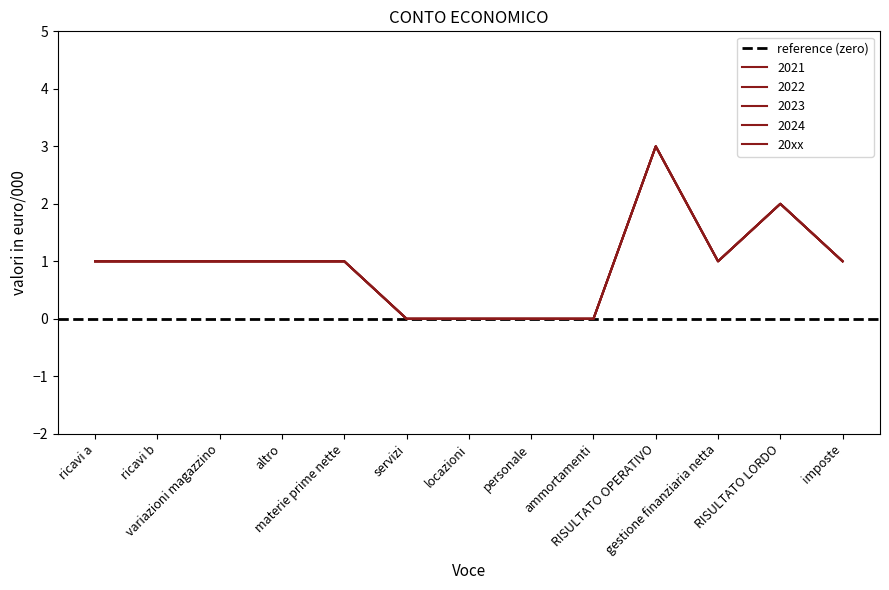

How many data points in 20xx are less than 1?

4